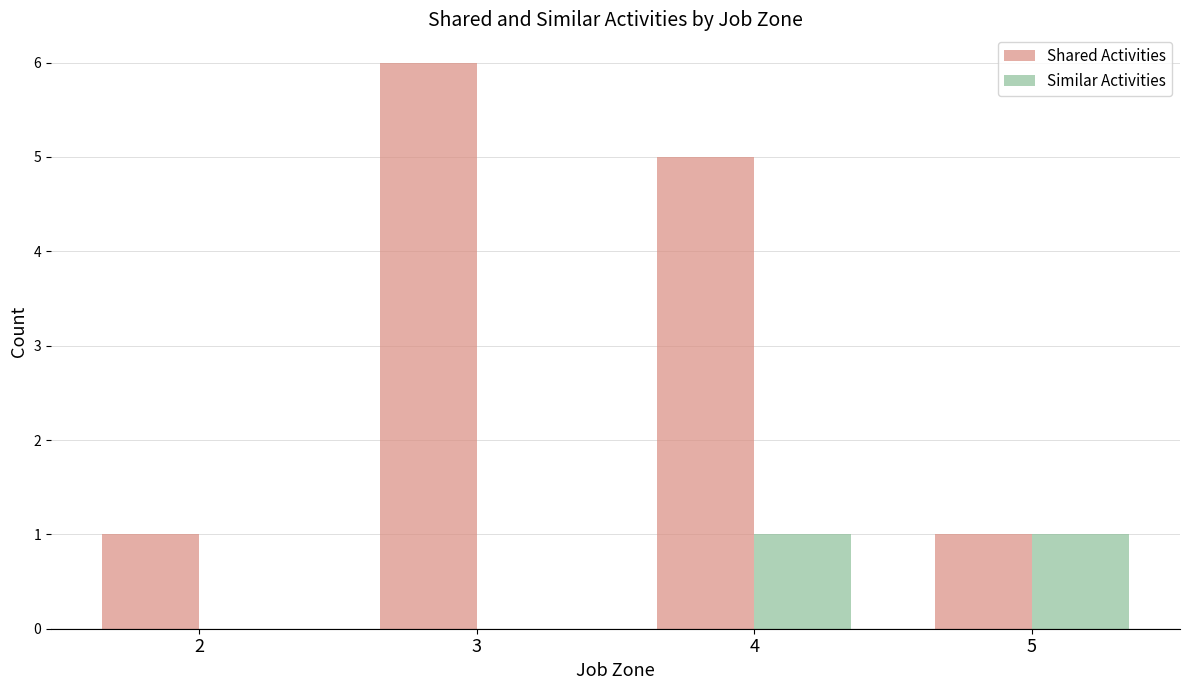

Which series has the widest spread of values?

Shared Activities